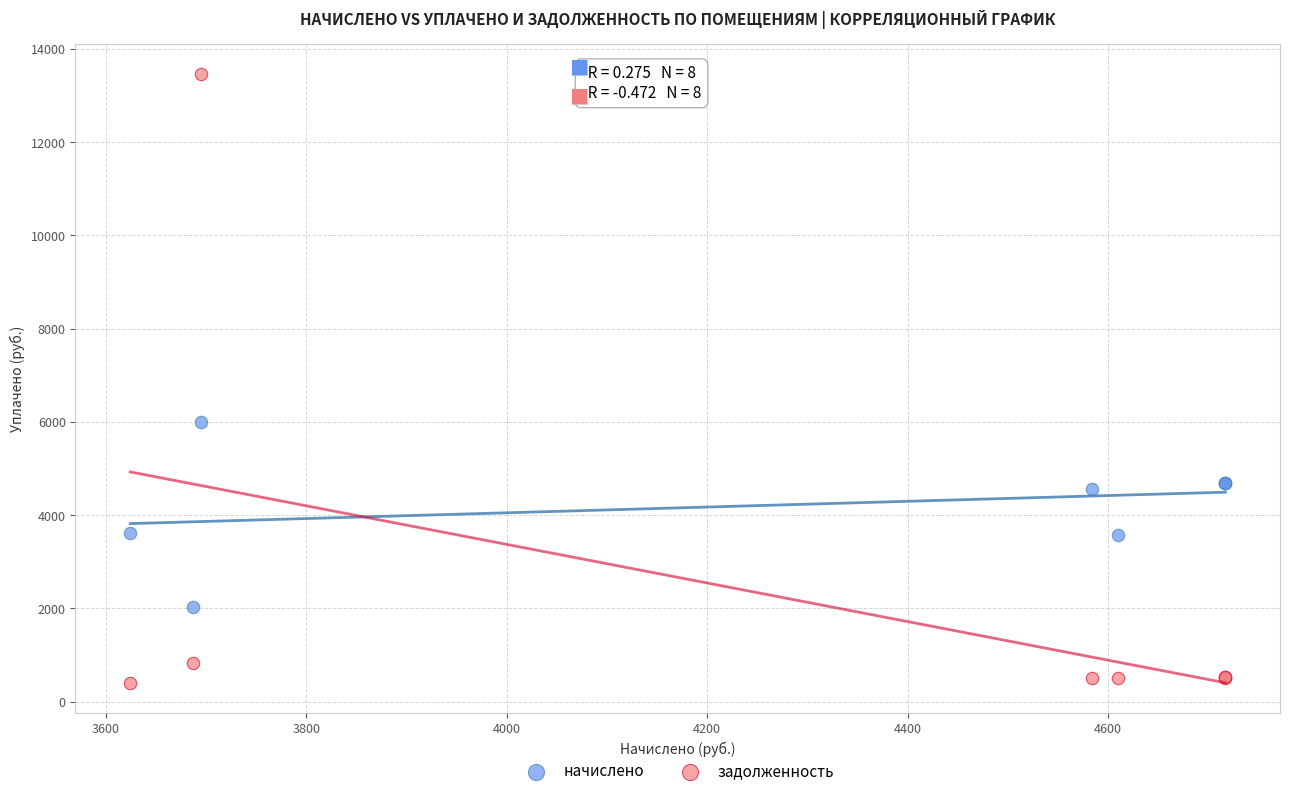

Which series contains the highest Y value?

задолженность